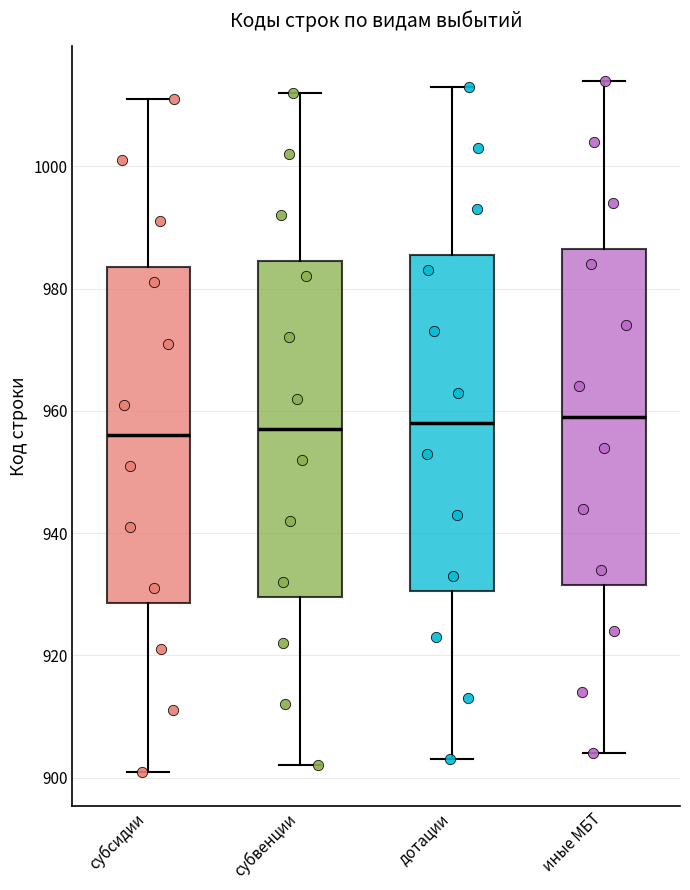

Where is the lower edge of the box for дотации on the y-axis? The values are not printed on the chart, so give them approximately, as read against the axis.

930